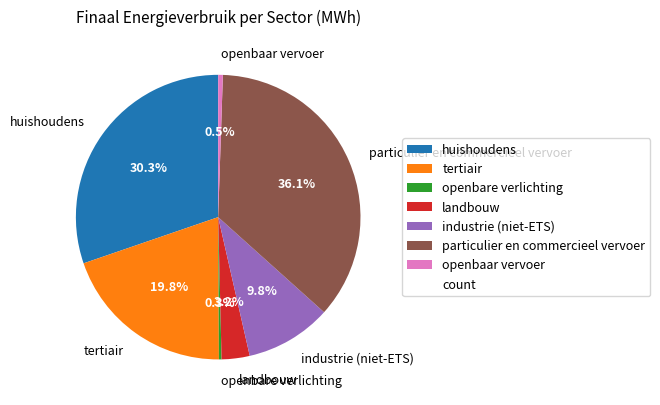

Is there a majority slice in this chart?

No